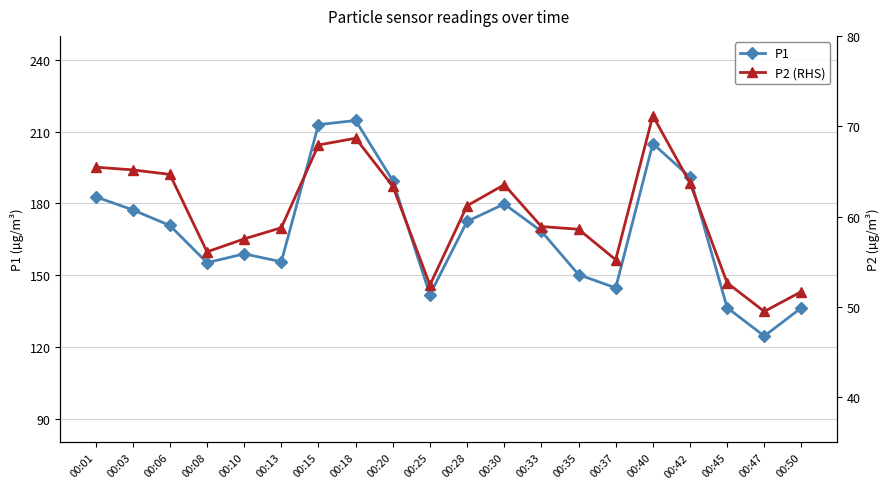

What is the average value of the P1 series?

168.4